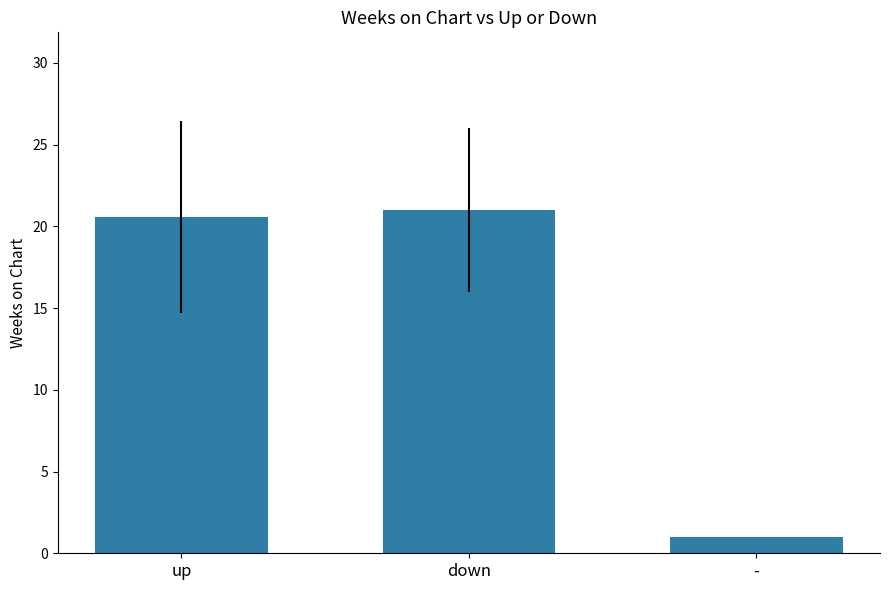

What is the sum of the values at up and down?

41.6